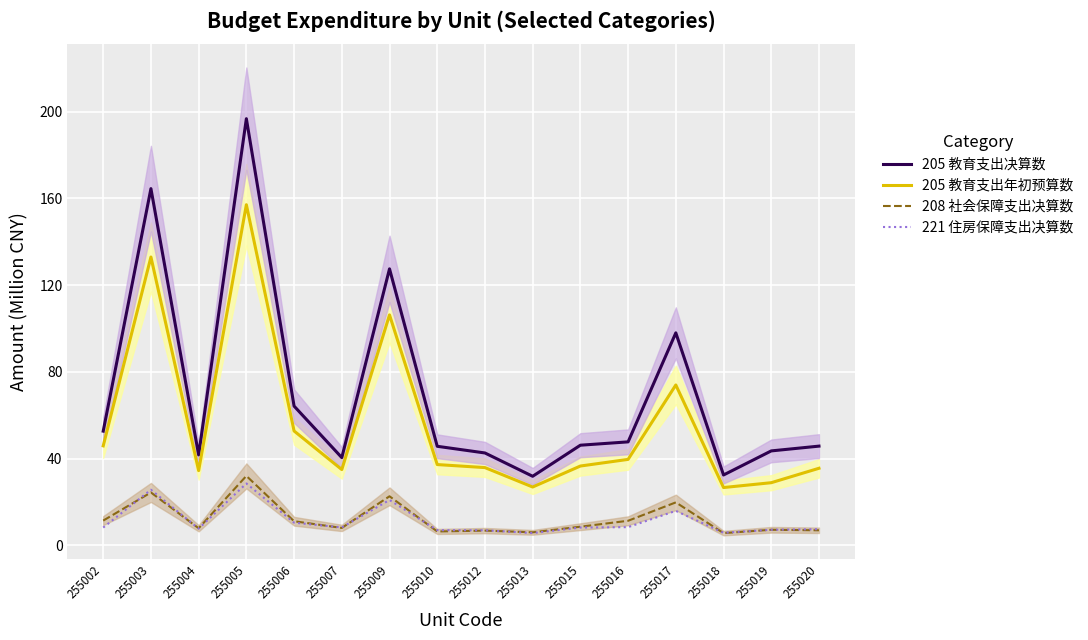

True or false: 221 住房保障支出决算数 and 205 教育支出决算数 cross at least once.

False